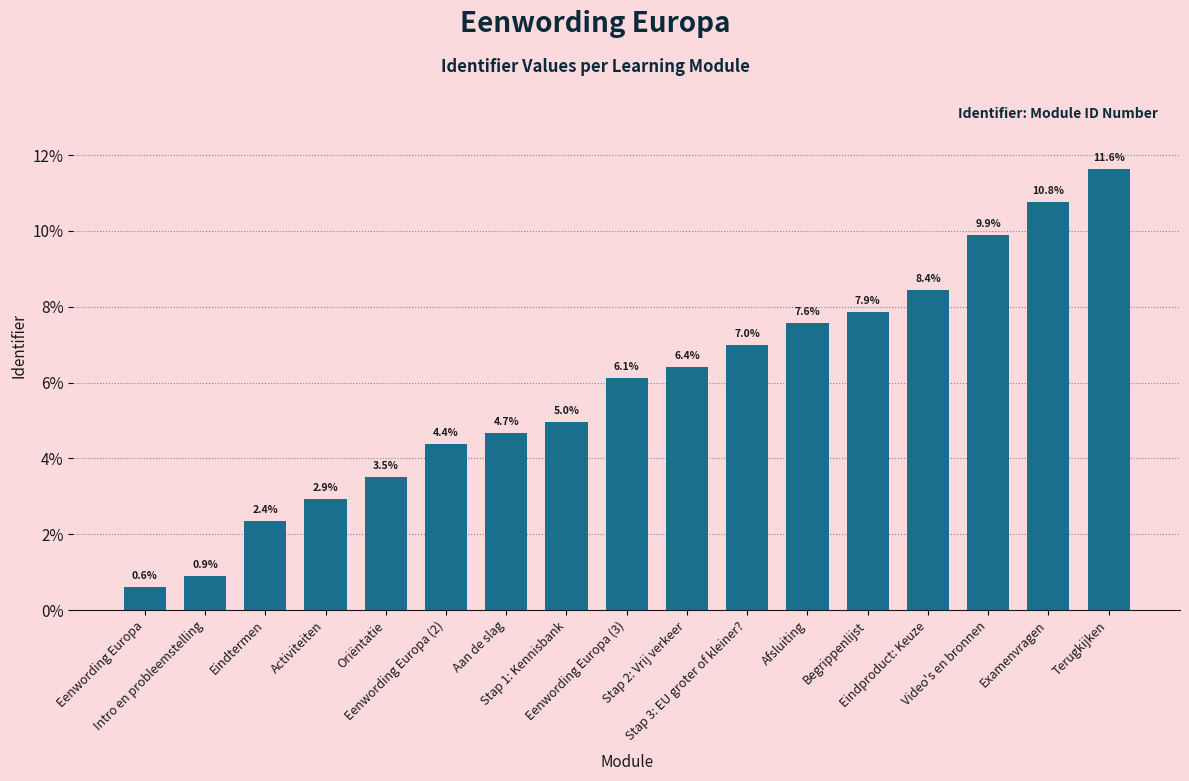

At which label does the data first exceed 6?

Eenwording Europa (3)